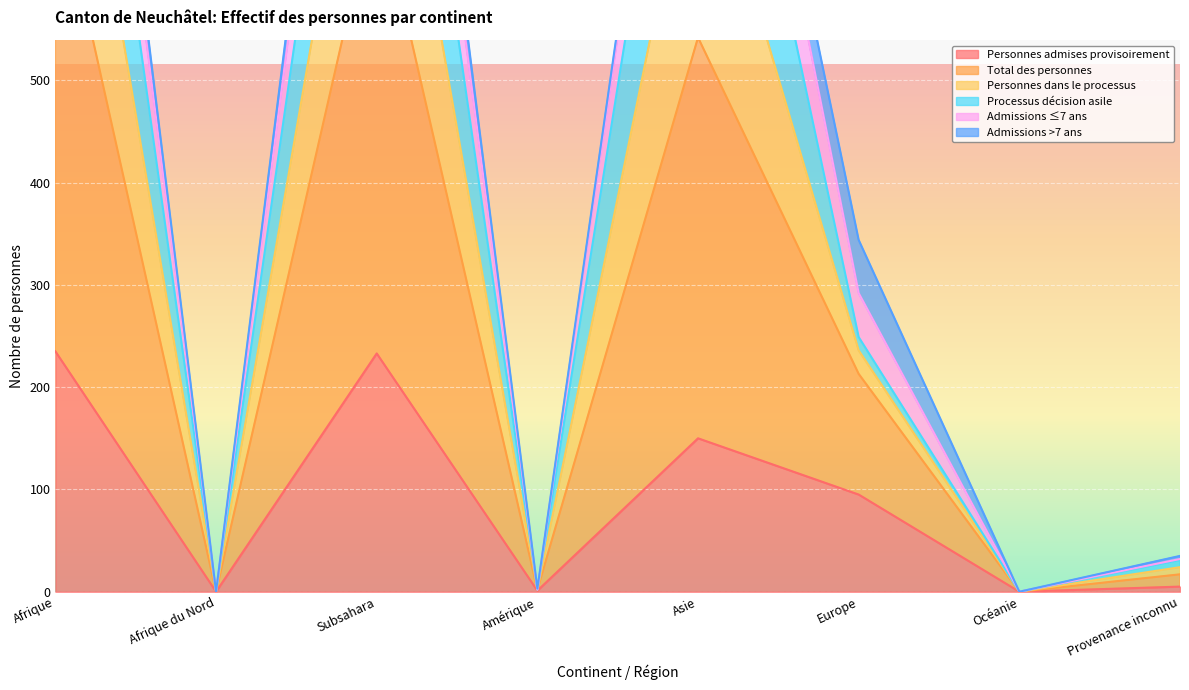

How many categories are shown in the chart?

8